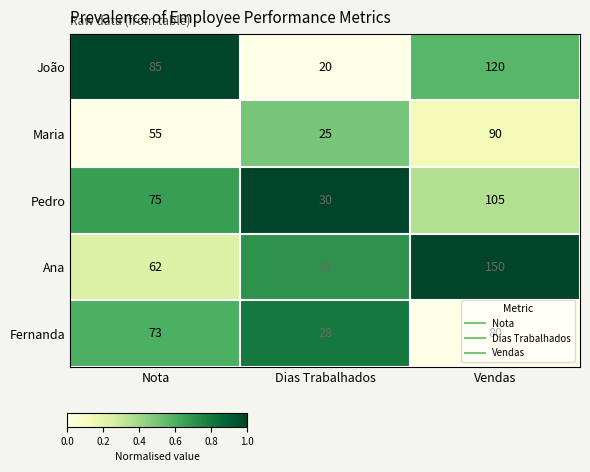

How many data points does each series have?

3